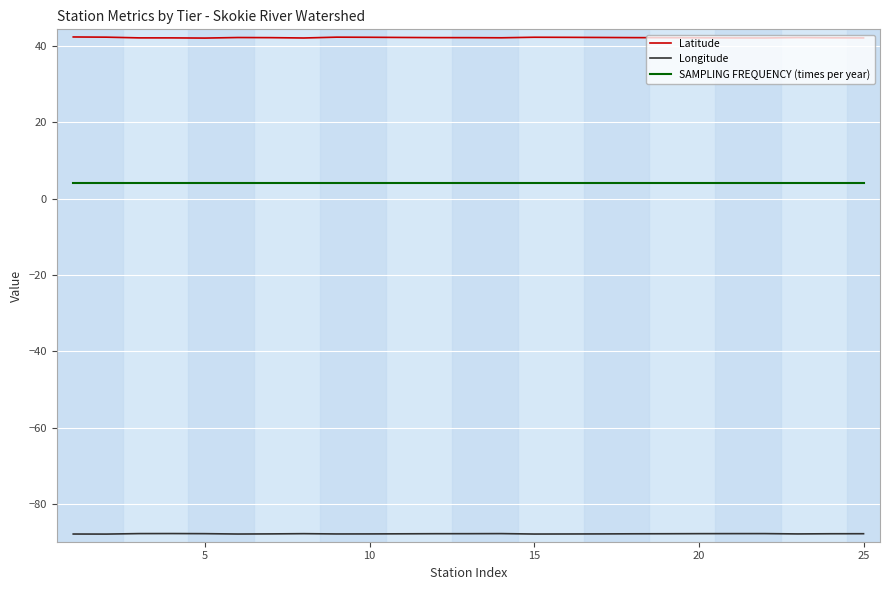

What is the smallest value displayed?

-87.9